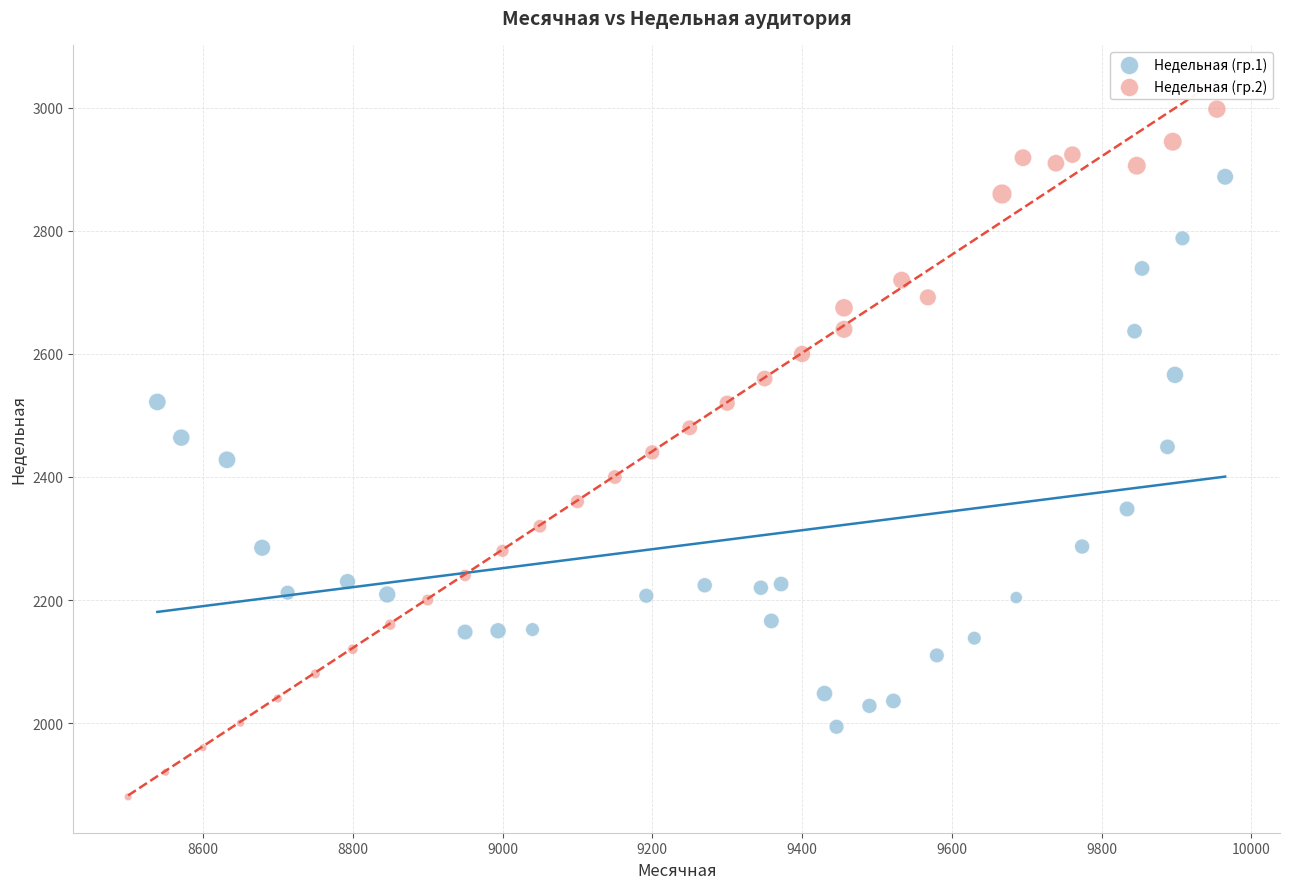

Which series contains the lowest Y value?

Недельная (гр.2)